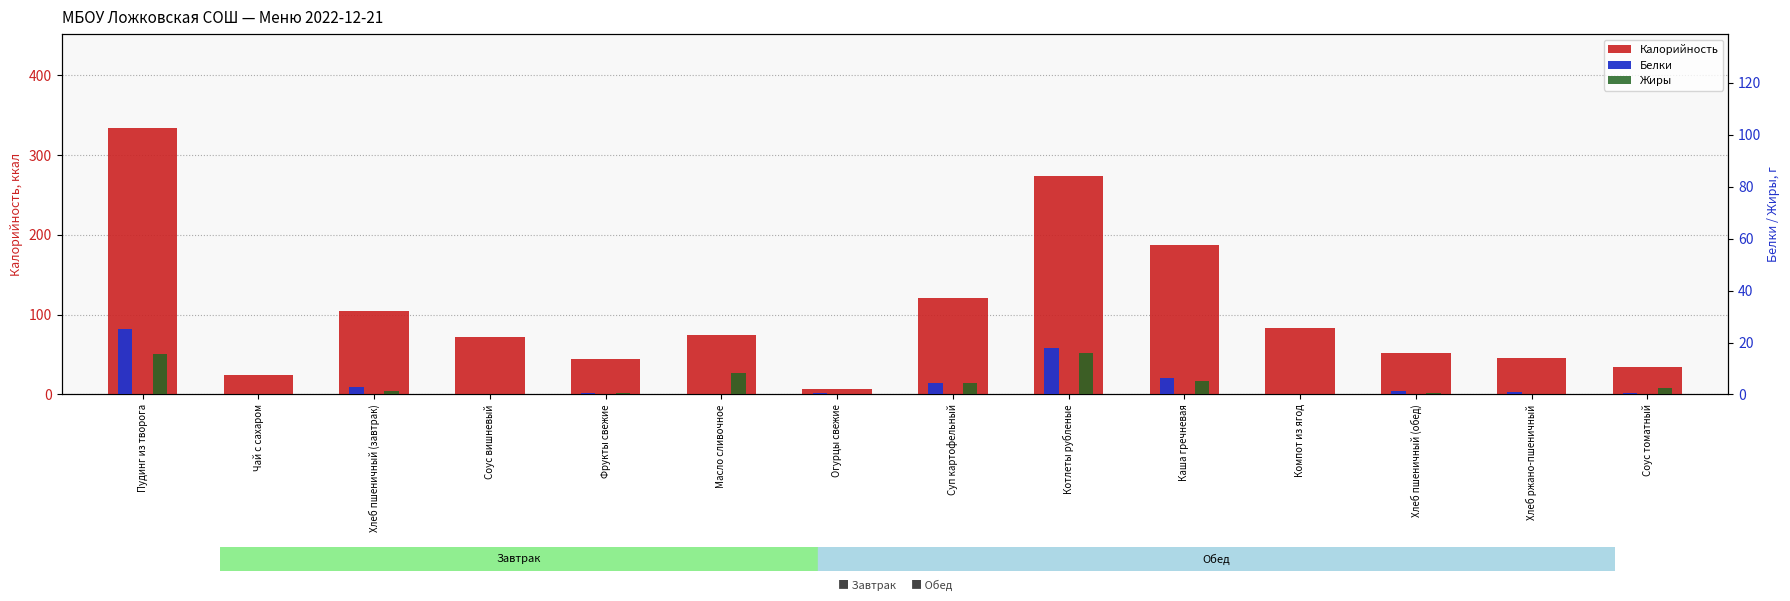

Which series has the largest total across all categories?

Калорийность